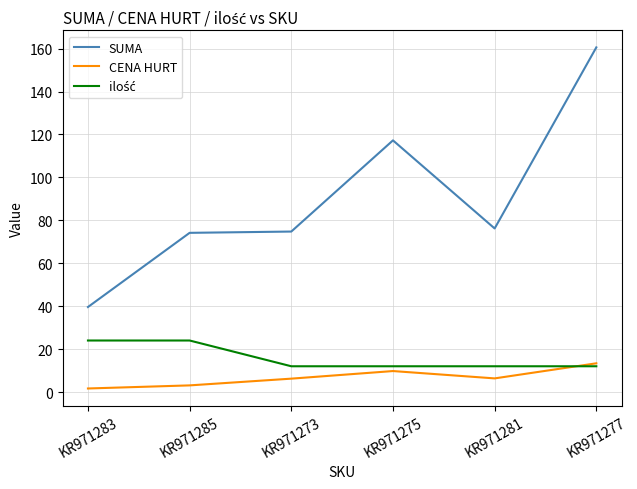

True or false: SUMA and CENA HURT intersect in this chart.

False